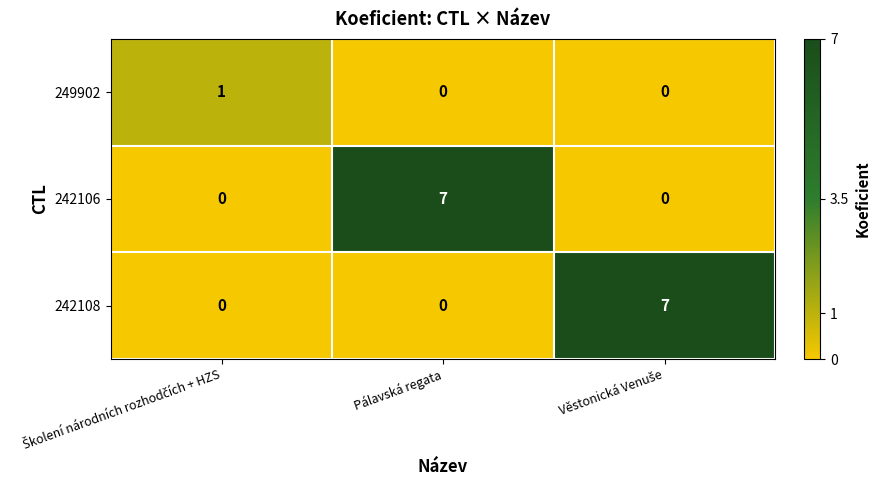

How many data points does each series have?

3